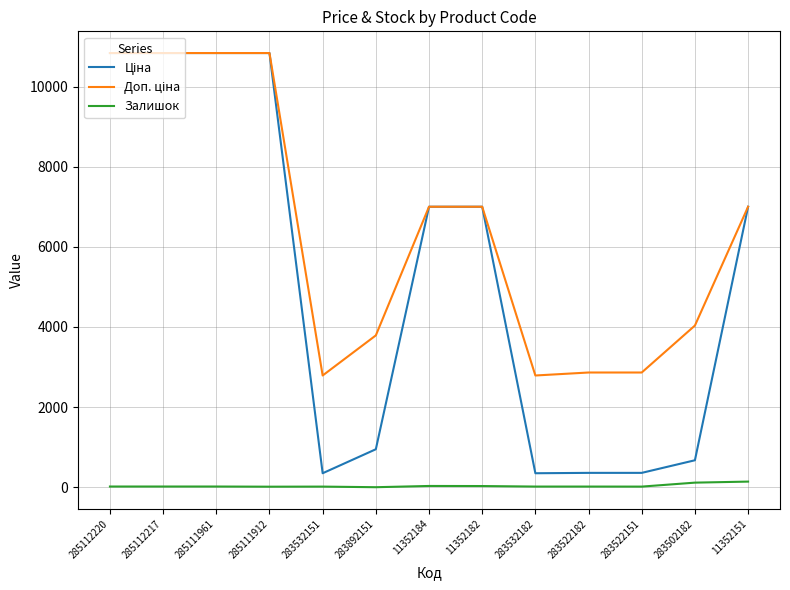

Reading right to left, extract all data points from this chart.

Ціна: 11352151=7002.7	283502182=672.7	283522151=358.0	283522182=358.0	283532182=348.6	11352182=7002.7	11352184=7002.7	283892151=947.6	283532151=348.6	285111912=10840.1	285111961=10840.1	285112217=10840.1	285112220=10840.1
Доп. ціна: 11352151=7002.7	283502182=4036.0	283522151=2863.8	283522182=2863.8	283532182=2789.2	11352182=7002.7	11352184=7002.7	283892151=3790.3	283532151=2789.2	285111912=10840.1	285111961=10840.1	285112217=10840.1	285112220=10840.1
Залишок: 11352151=140.0	283502182=114.0	283522151=15.0	283522182=16.0	283532182=16.0	11352182=29.0	11352184=31.0	283892151=0.0	283532151=15.0	285111912=13.0	285111961=17.0	285112217=17.0	285112220=17.0